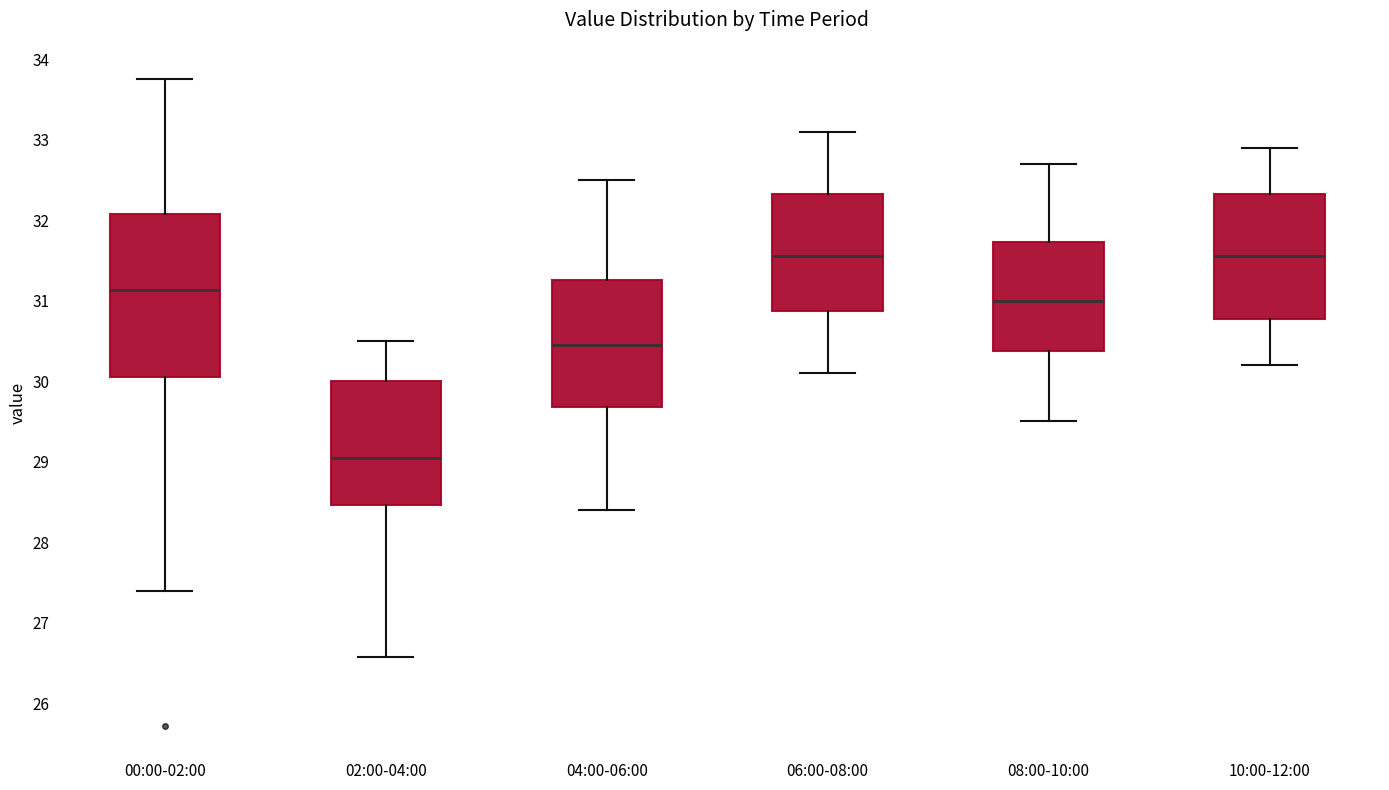

Reading left to right, read every box against the y-axis: the position of its median line, the range the box covers, and the ends of its whiskers. The values are not printed on the chart, so give them approximately, as read against the axis.

00:00-02:00: median 31.1, box 30.1 to 32.1, whiskers 27.4 to 33.8
02:00-04:00: median 29.1, box 28.5 to 30.0, whiskers 26.6 to 30.5
04:00-06:00: median 30.5, box 29.7 to 31.3, whiskers 28.4 to 32.5
06:00-08:00: median 31.6, box 30.9 to 32.3, whiskers 30.1 to 33.1
08:00-10:00: median 31.0, box 30.4 to 31.7, whiskers 29.5 to 32.7
10:00-12:00: median 31.6, box 30.8 to 32.3, whiskers 30.2 to 32.9